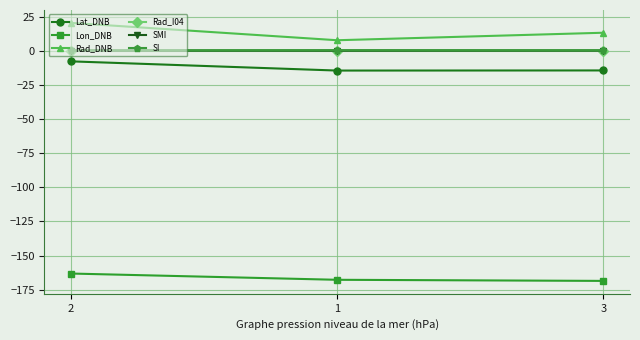

What is the lowest value of the Lon_DNB series?

-168.6